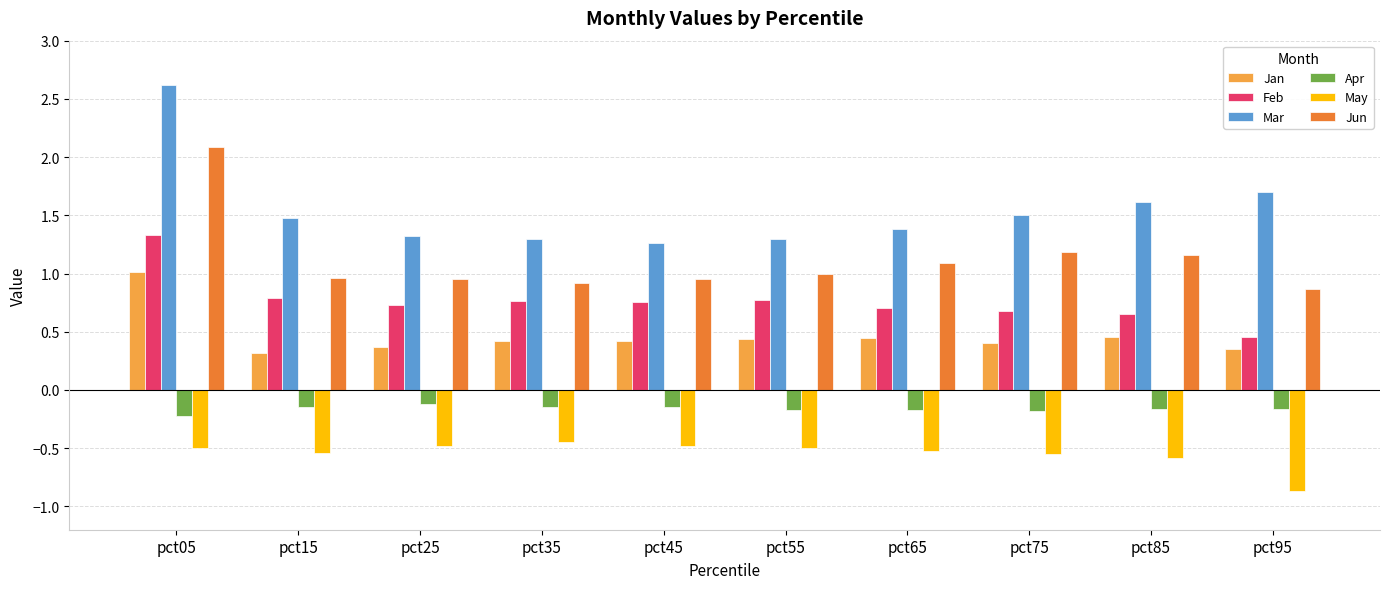

What is the average value of the Jun series?

1.1